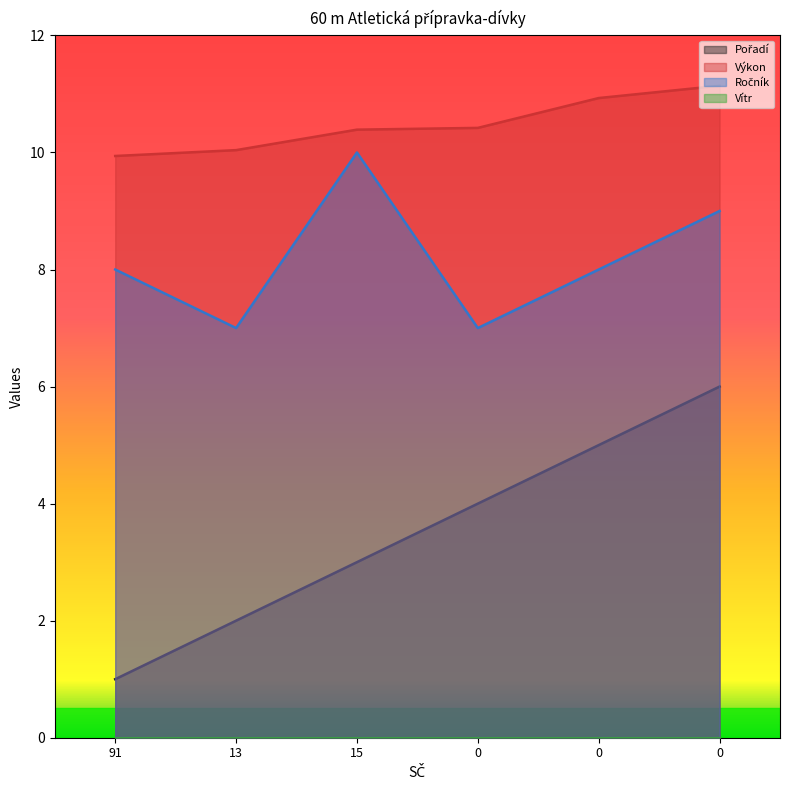

Which series changed the most between 13 and 0?

Pořadí